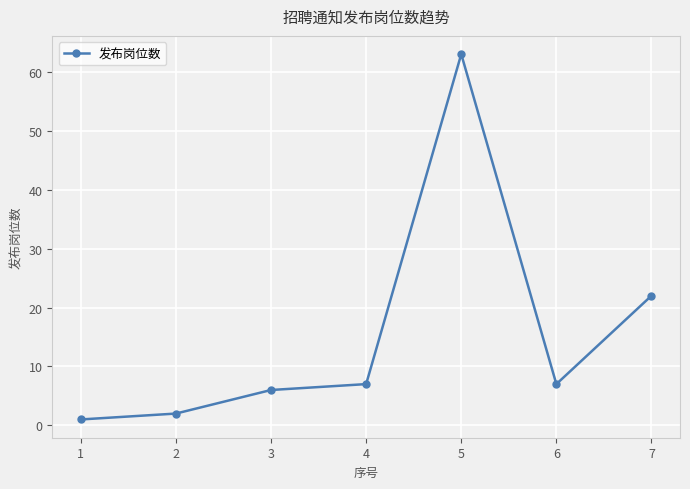

Where is the first local maximum?

5